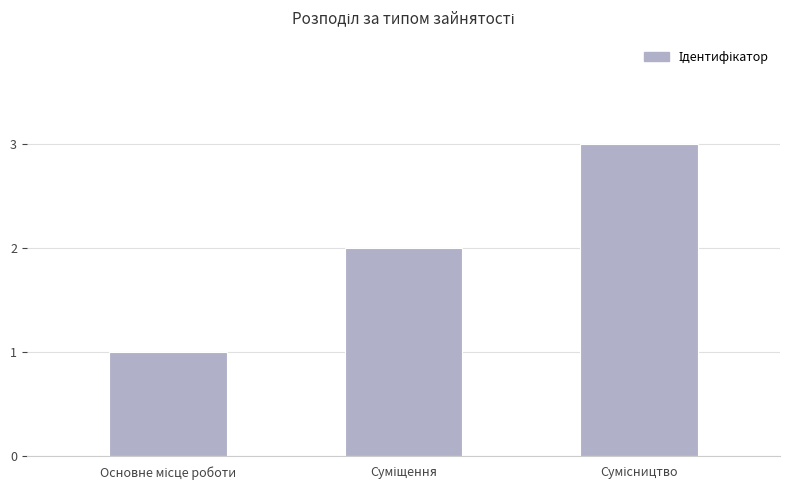

Does the chart contain stacked bars?

No